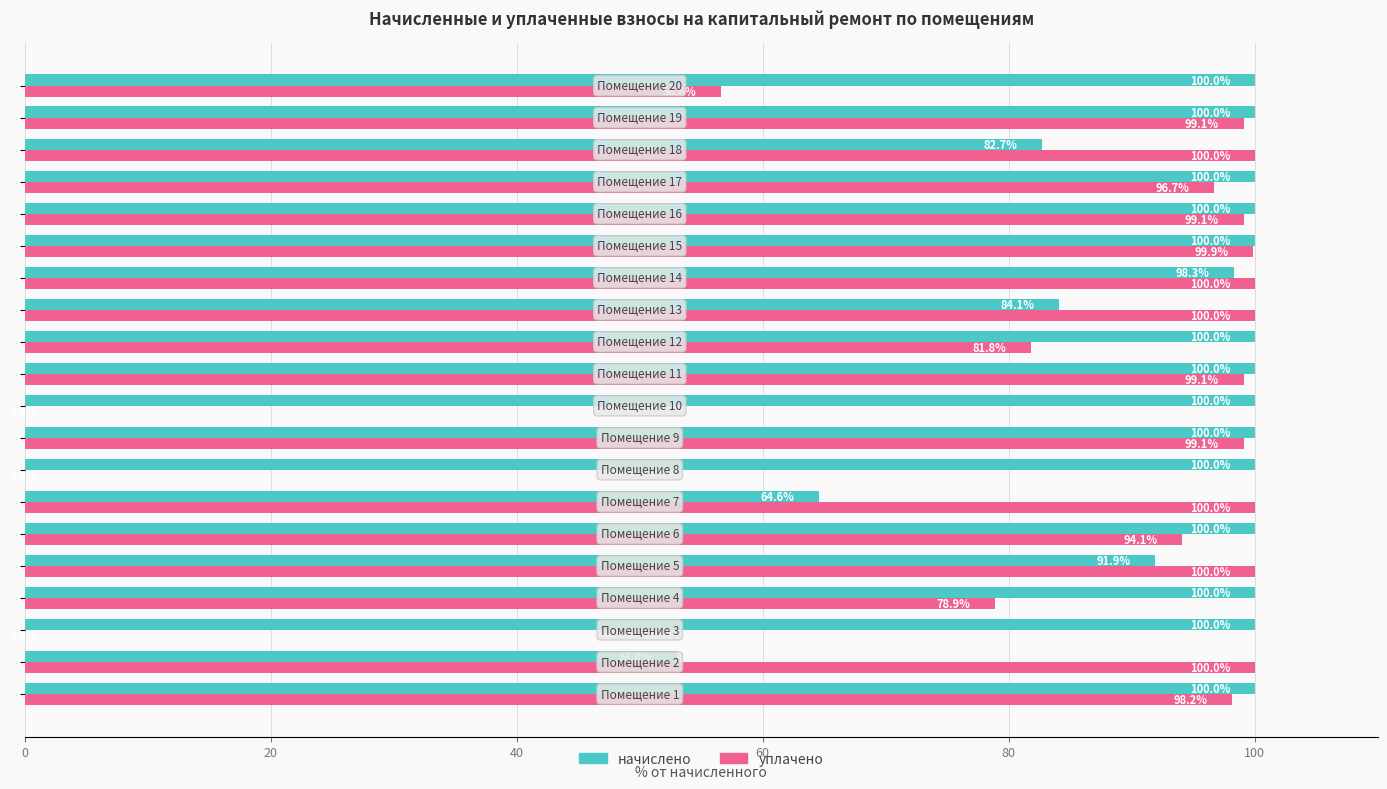

What is the greatest value displayed?

100.0